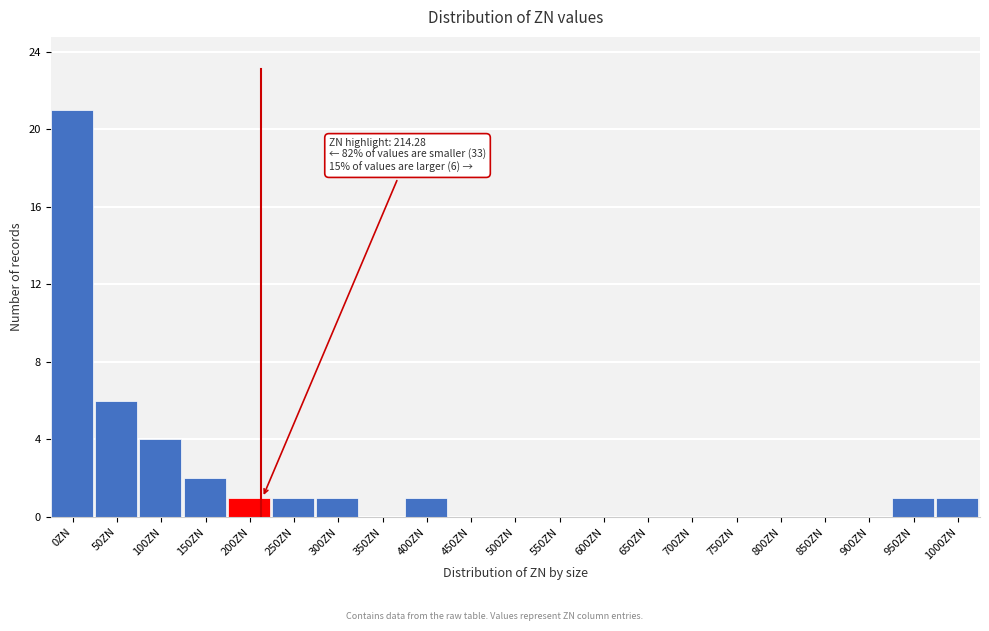

Reading left to right, list all the values displayed in this chart.

0ZN=21	50ZN=6	100ZN=4	150ZN=2	200ZN=1	250ZN=1	300ZN=1	350ZN=0	400ZN=1	450ZN=0	500ZN=0	550ZN=0	600ZN=0	650ZN=0	700ZN=0	750ZN=0	800ZN=0	850ZN=0	900ZN=0	950ZN=1	1000ZN=1